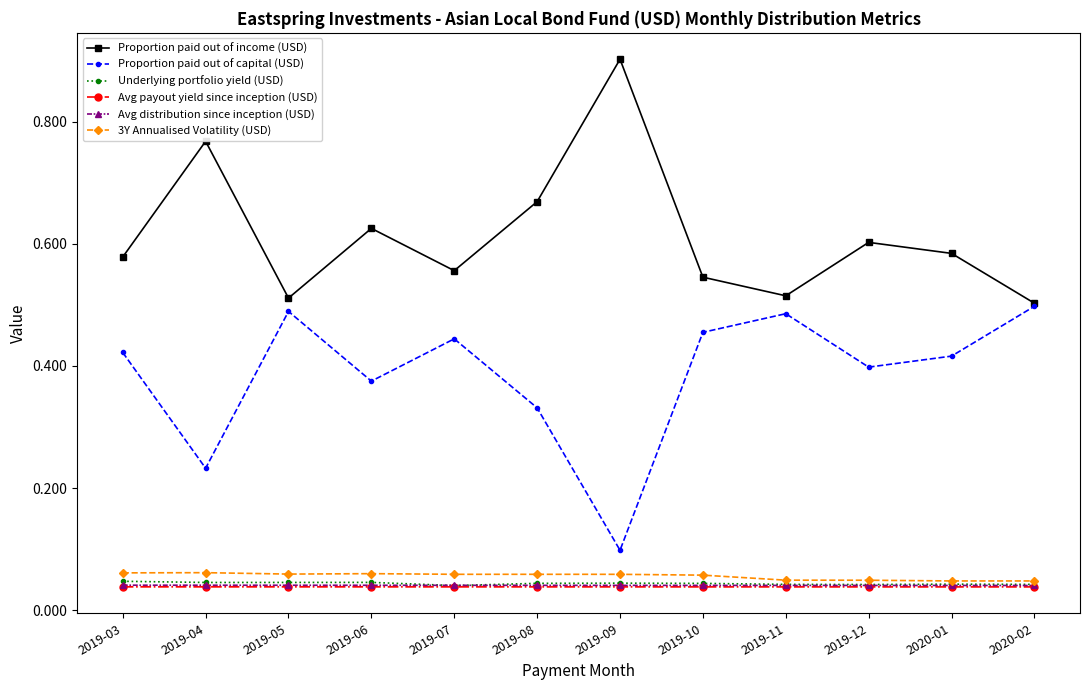

Is it true that Avg distribution since inception (USD) equals 0.1 at 2019-12?

False